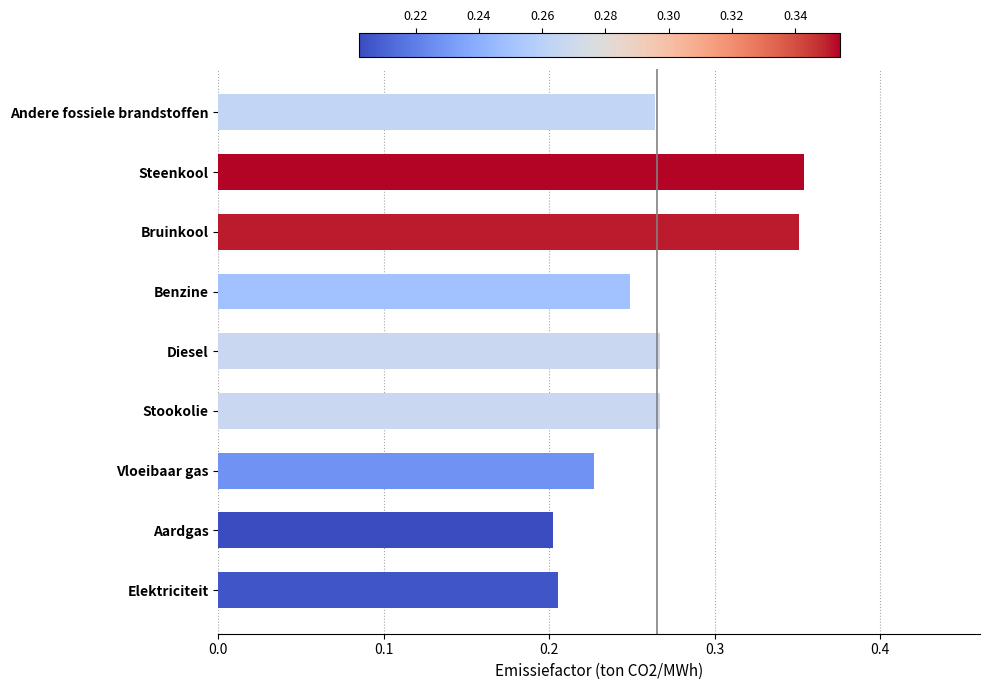

The chart shows a value of 0.2 at Aardgas. True or false?

True